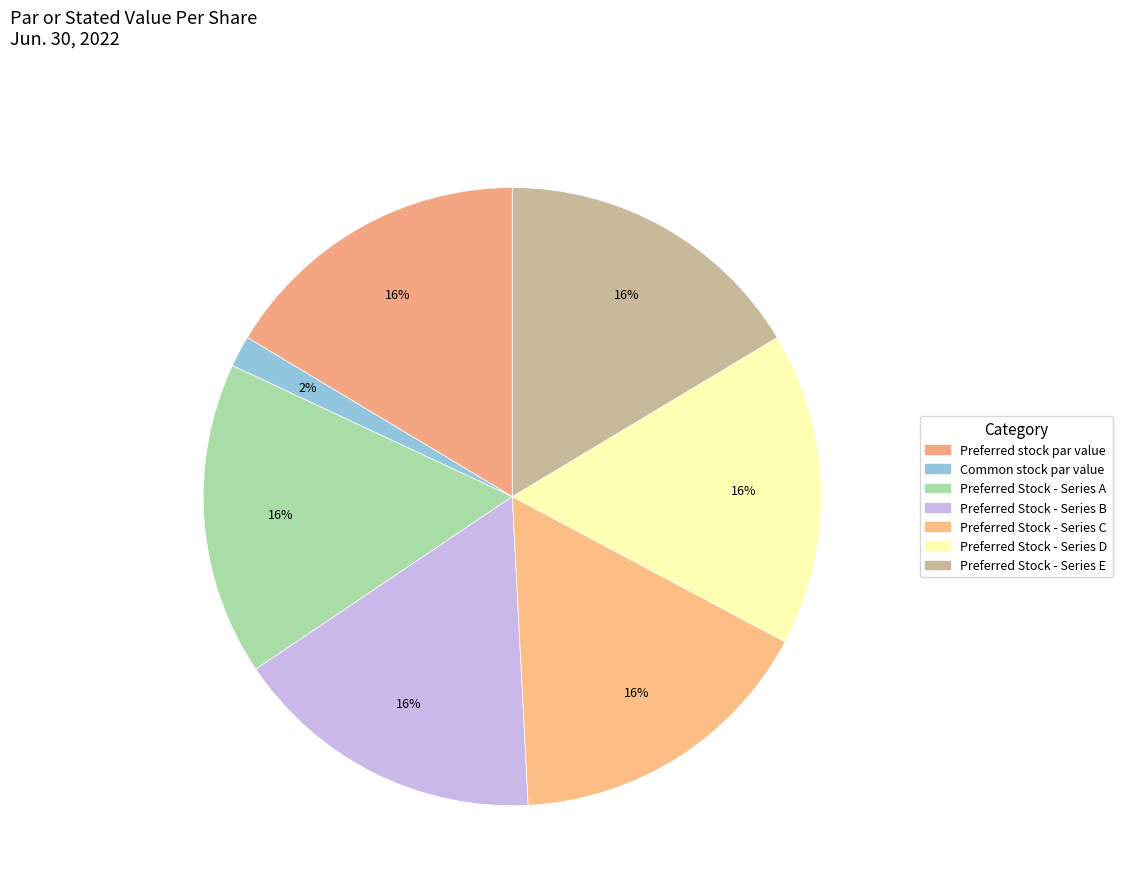

What portion of the pie excludes Common stock par value?

98.4%